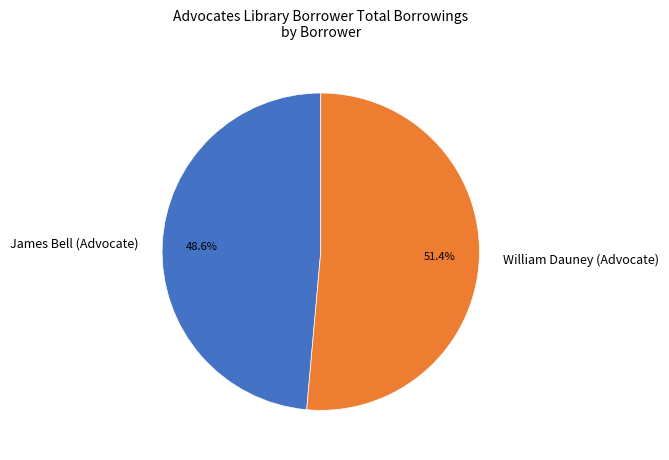

What is the ratio of the value at James Bell (Advocate) to the value at William Dauney (Advocate)?

0.9